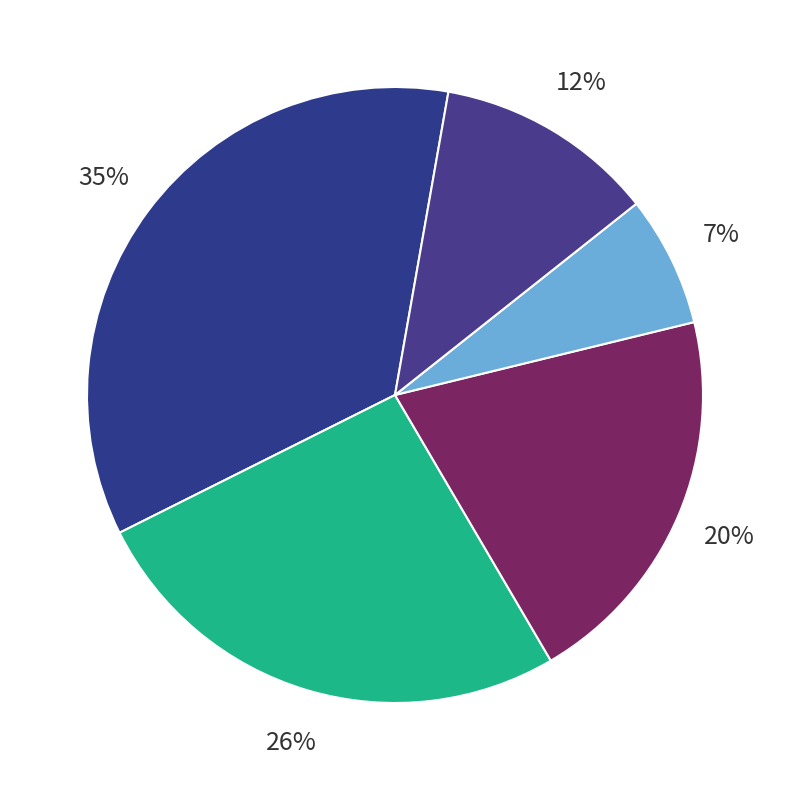

How many segments does this pie chart have?

5